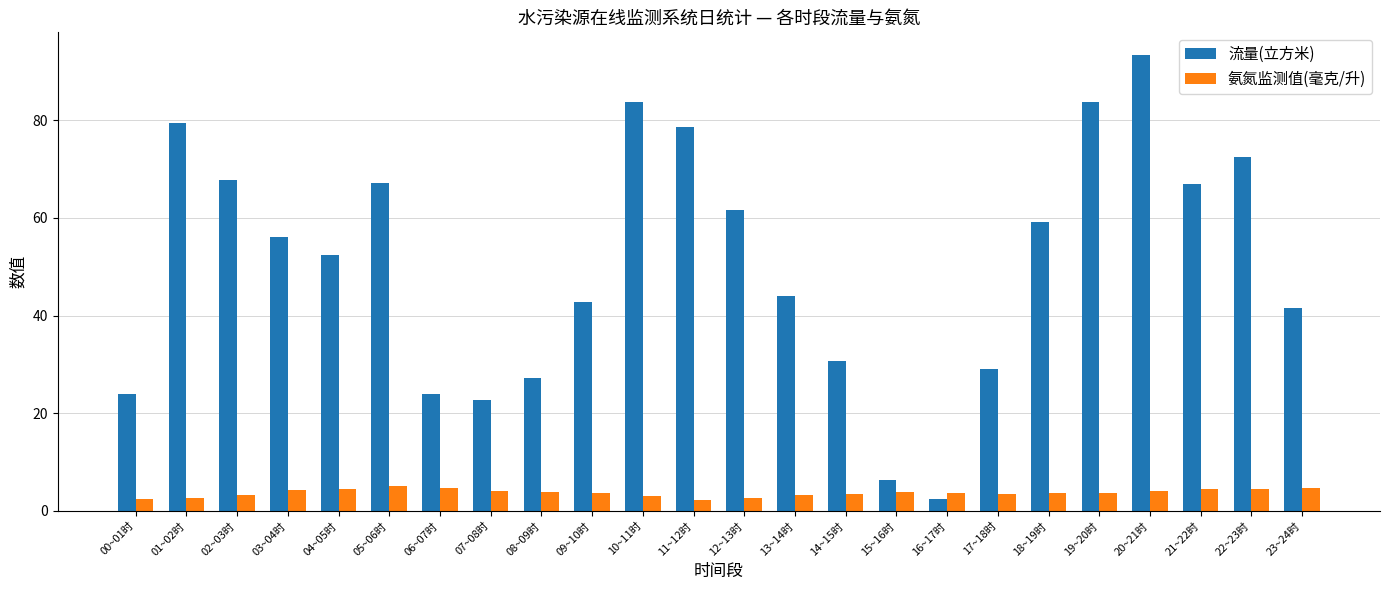

True or false: 流量(立方米) has a value of 42.7 at 09~10时.

True